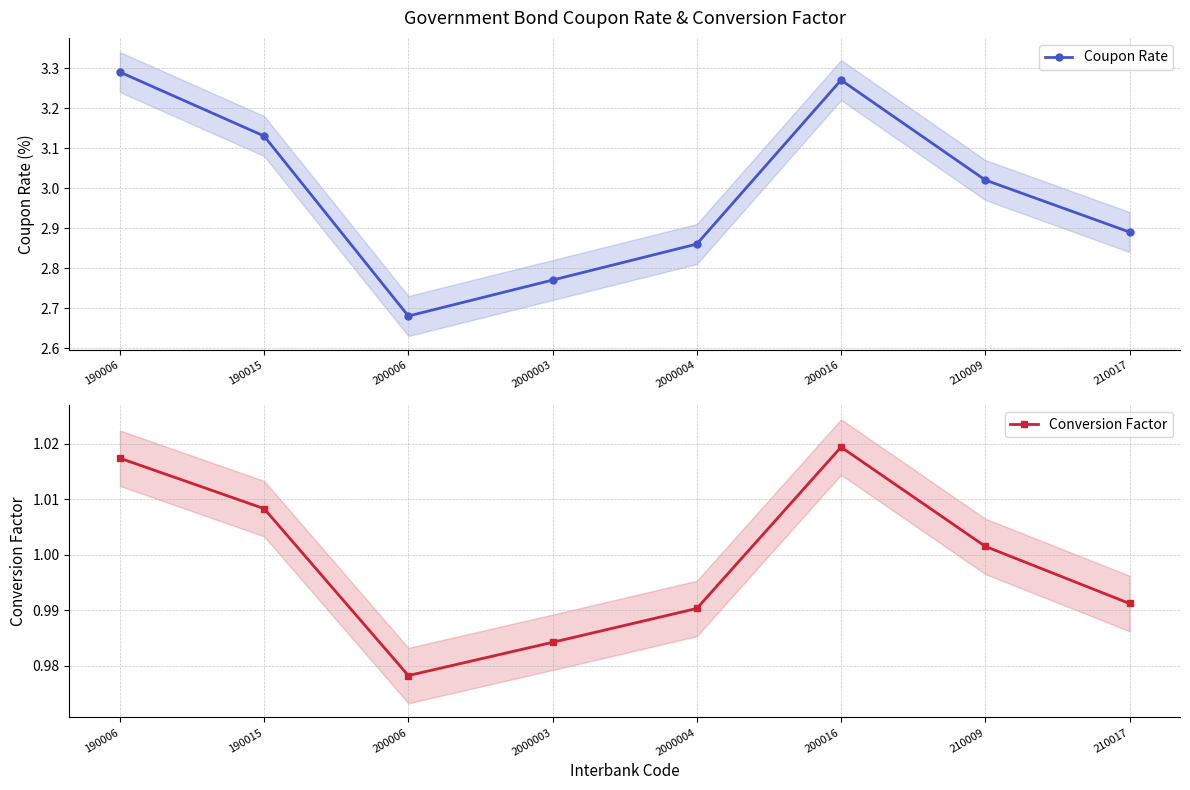

True or false: Coupon Rate and Conversion Factor cross at least once.

False